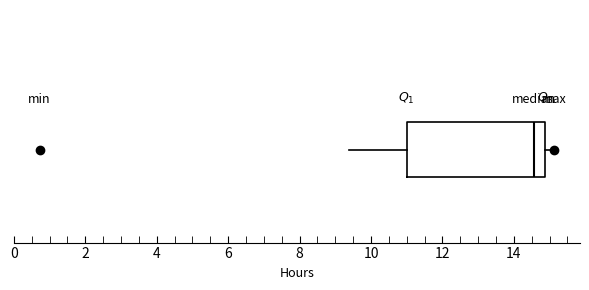

Read this box plot against the x-axis: the position of the median line, the range covered by the box, and the ends of both whiskers. The values are not printed on the chart, so give them approximately, as read against the axis.

median 14.6, box 11.0 to 14.8, whiskers 9.4 to 15.2